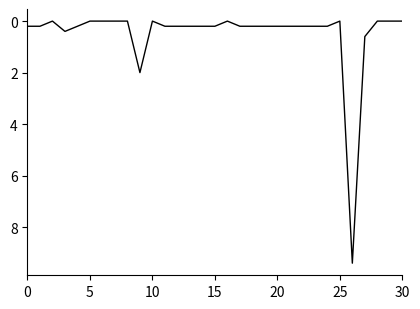

What is the maximum value shown in the chart?

9.4